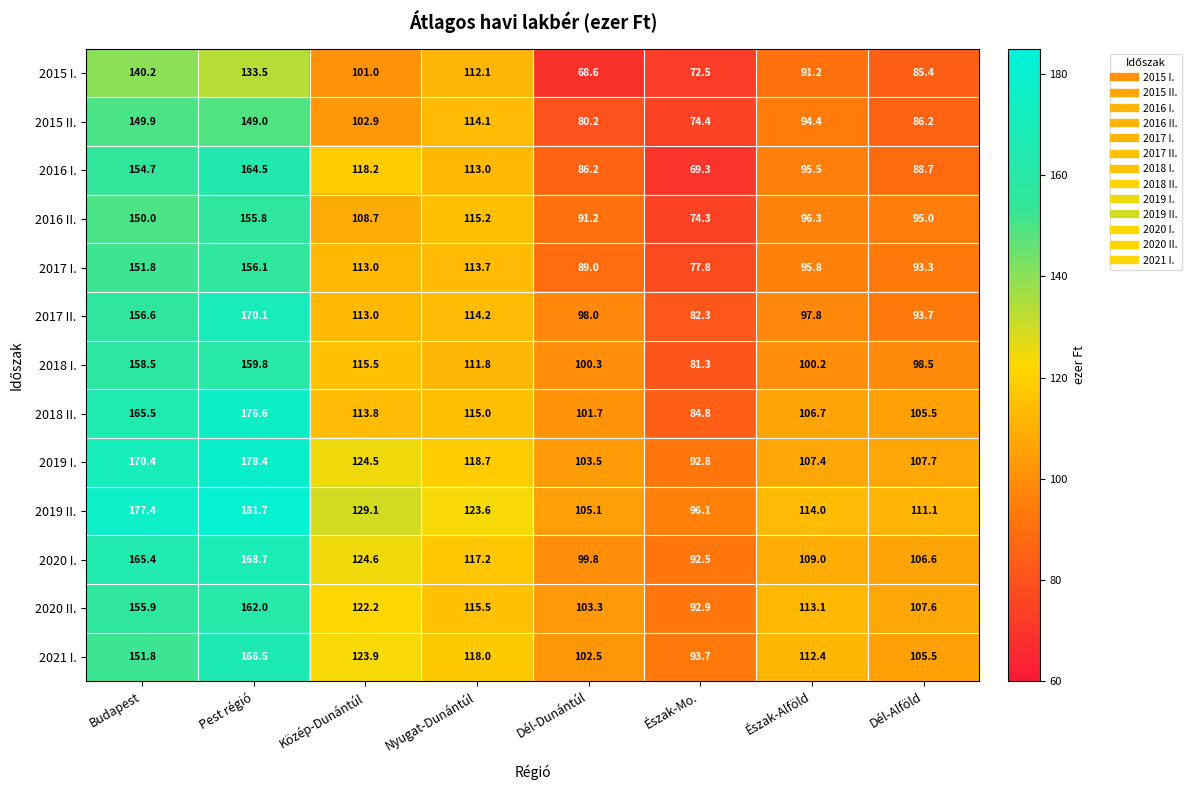

Which series changed the most between Nyugat-Dunántúl and Dél-Dunántúl?

2015 I.